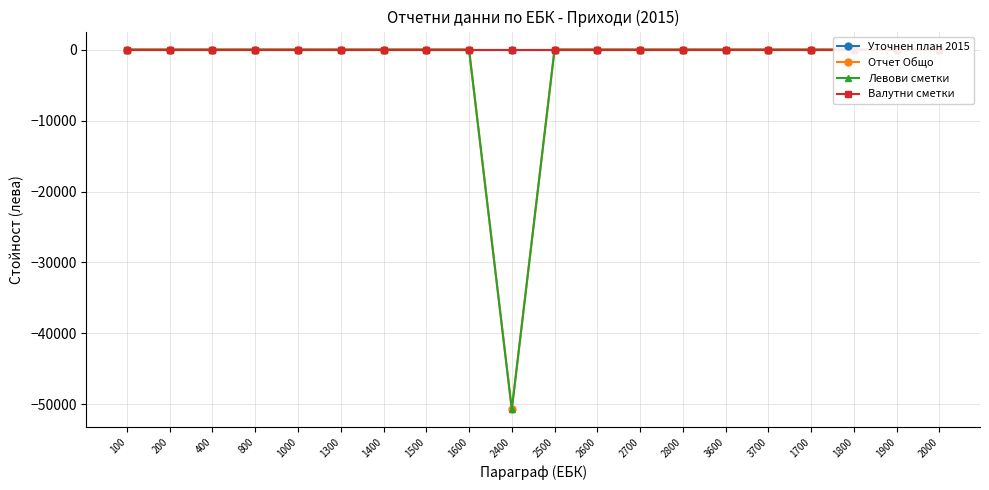

What position from the right is 3700?

5